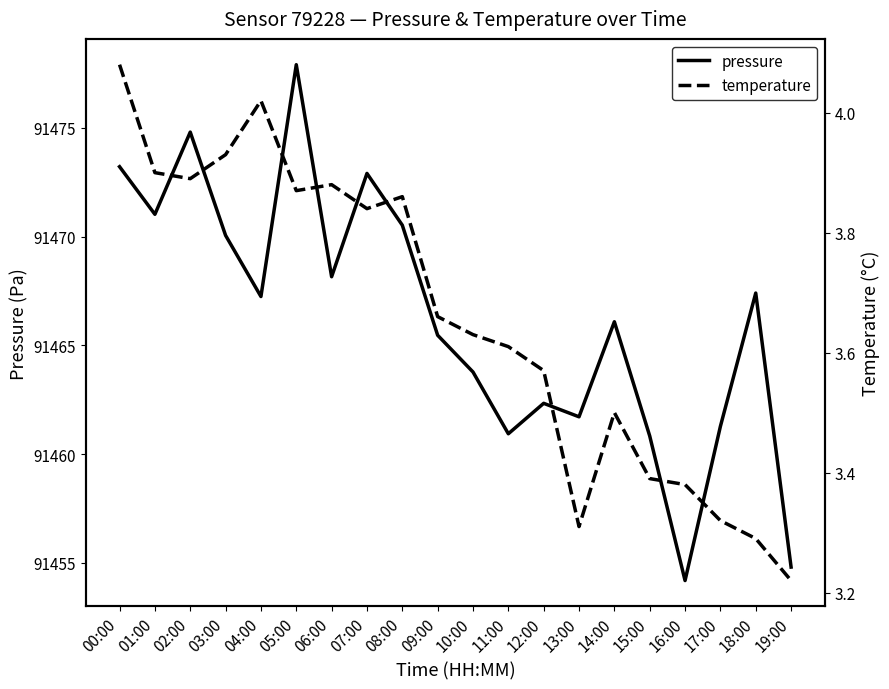

True or false: pressure and temperature intersect in this chart.

False